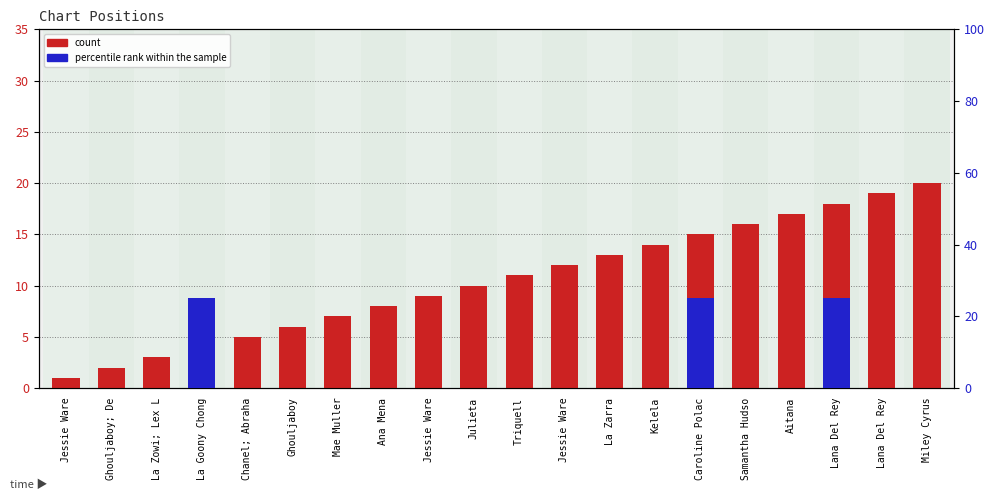

At which label does count reach its peak?

Miley Cyrus